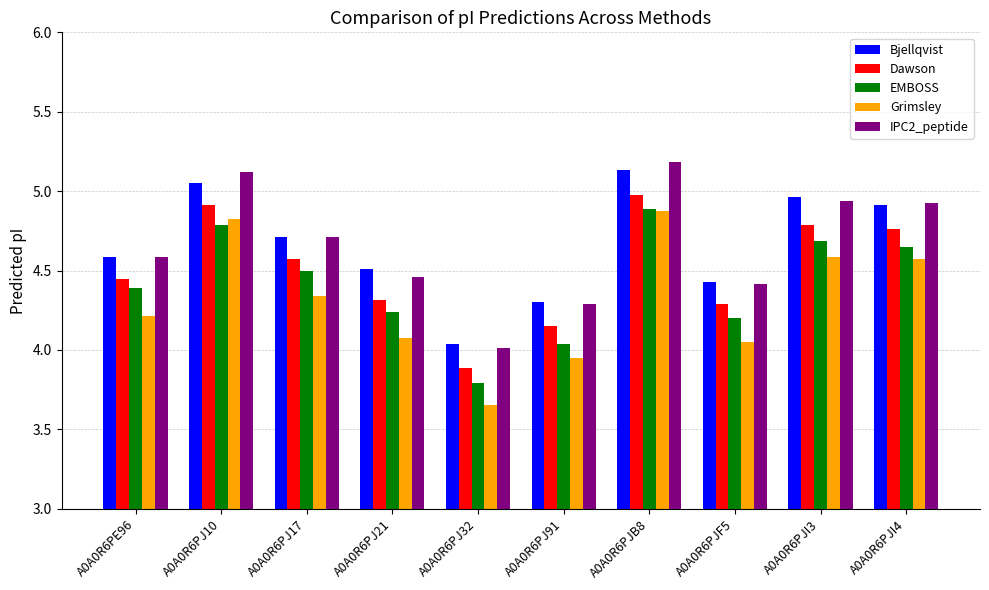

Which label corresponds to the smallest value in the chart?

A0A0R6PJ32